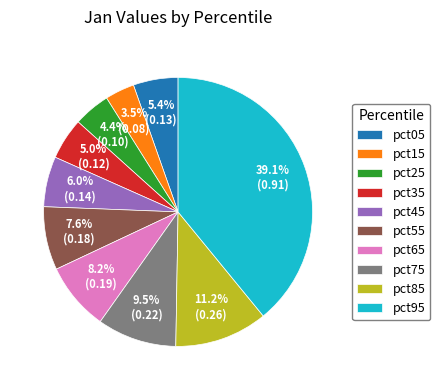

Which slice is the largest?

pct95